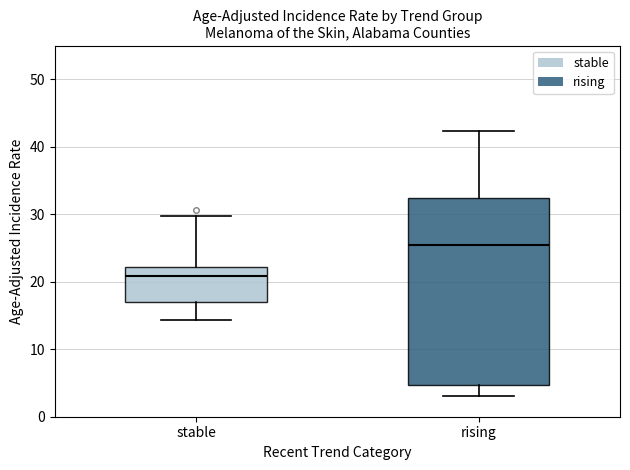

Which box's median line is the lowest?

stable